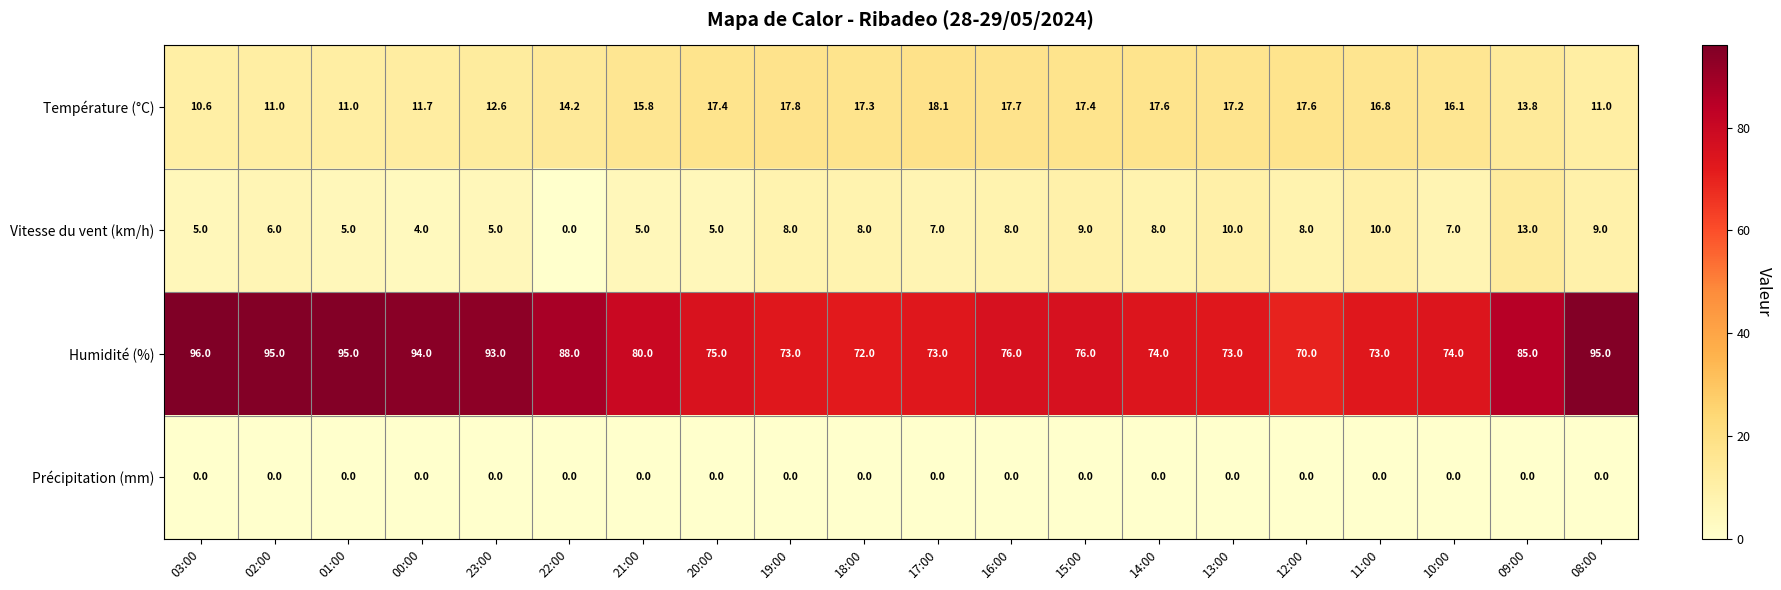

At which category does the chart reach its peak across all series?

03:00